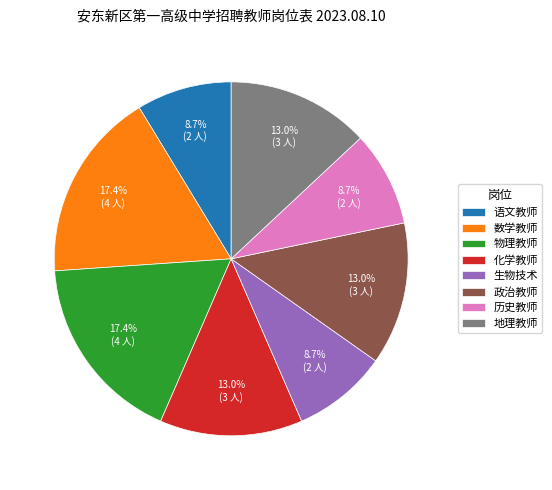

Which has a higher value, 历史教师 or 物理教师?

物理教师